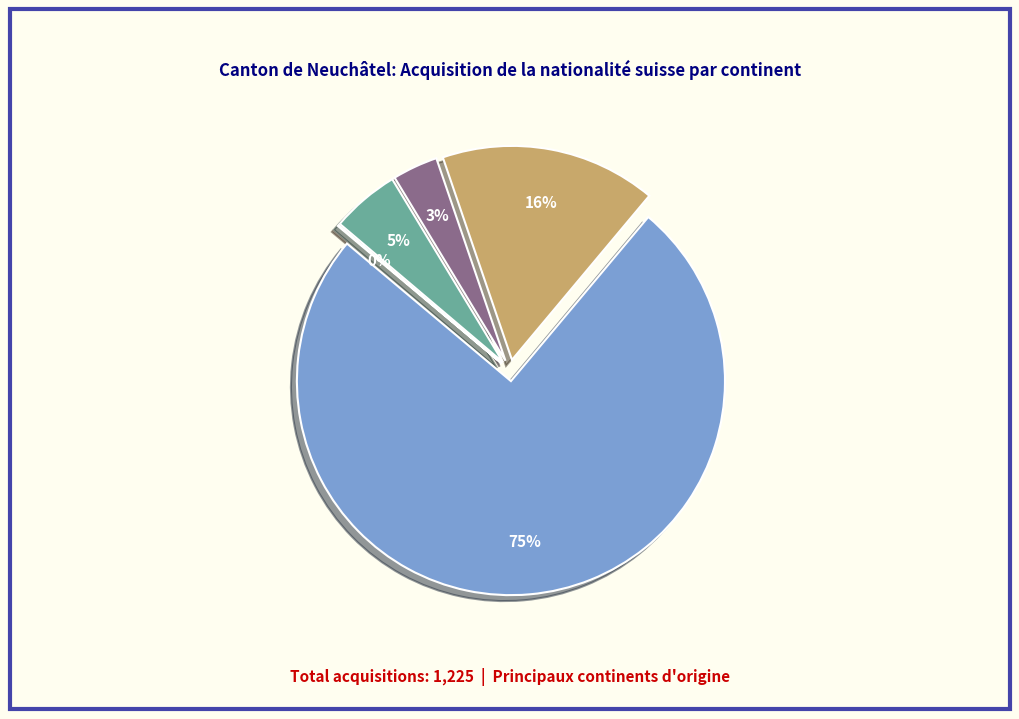

Does Océanie account for over 50% of the chart?

No